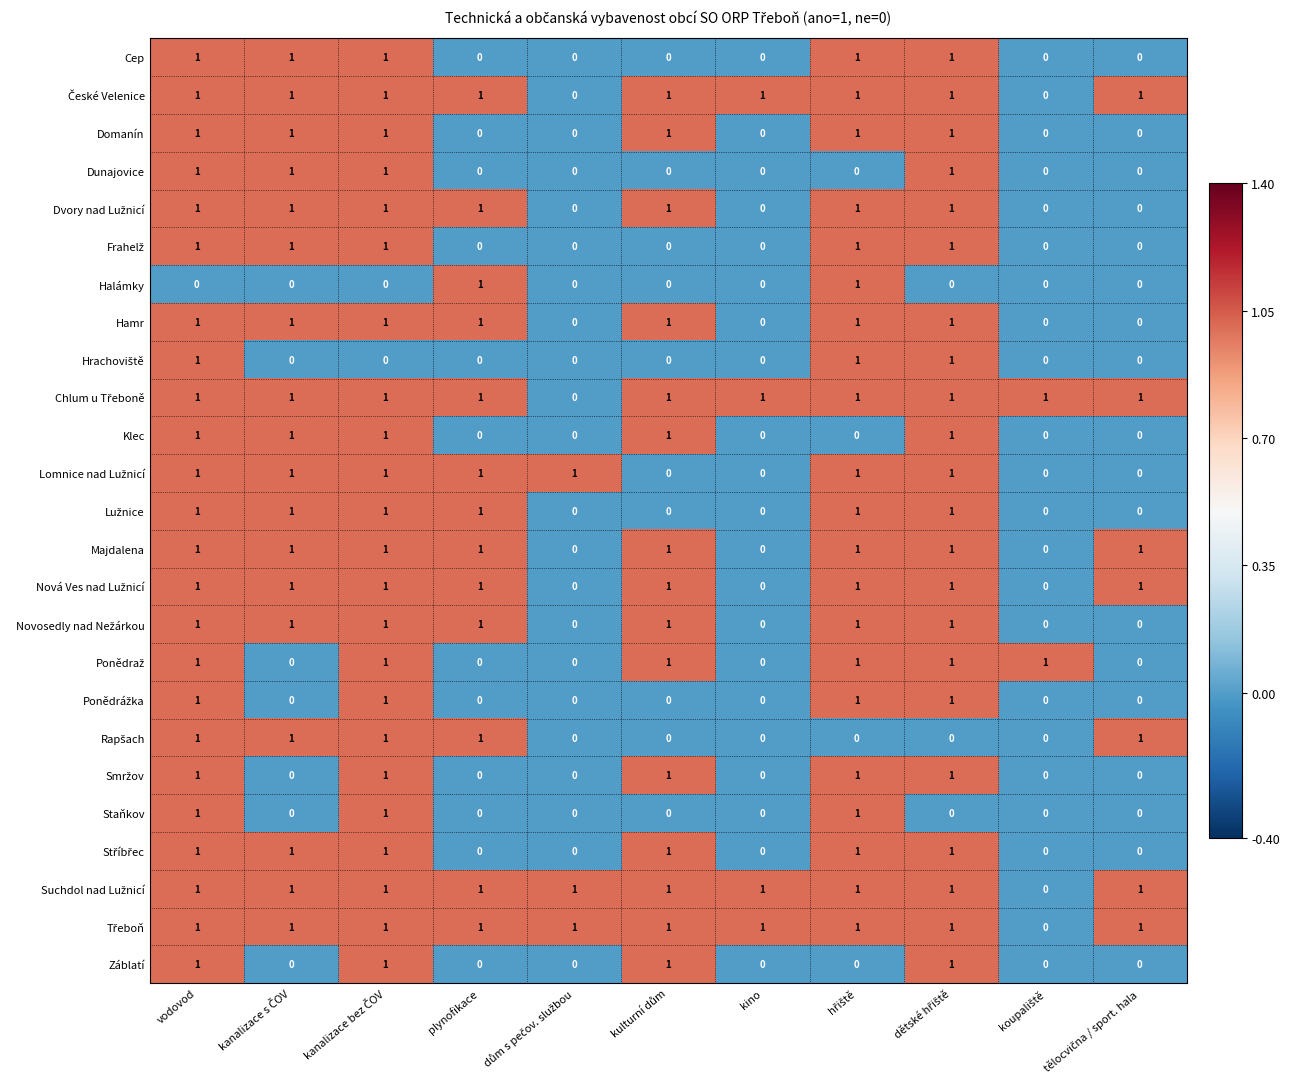

True or false: Halámky has a value of 1 at plynofikace.

True